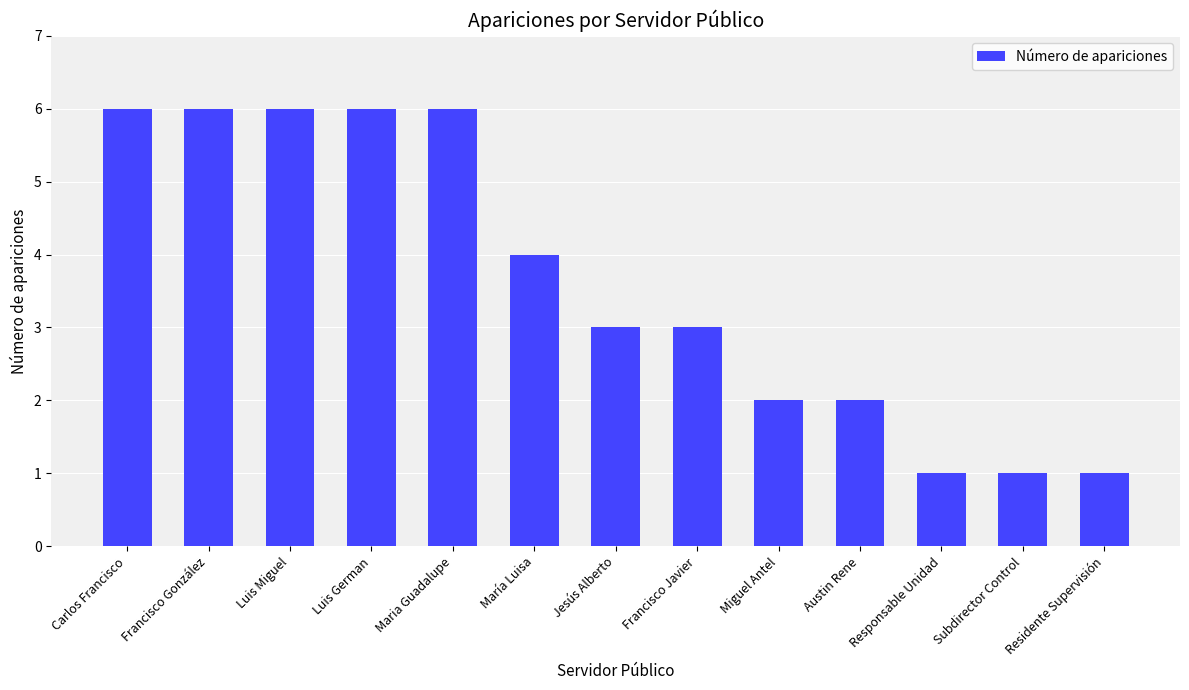

The chart shows a value of 1 at Miguel Antel. True or false?

False